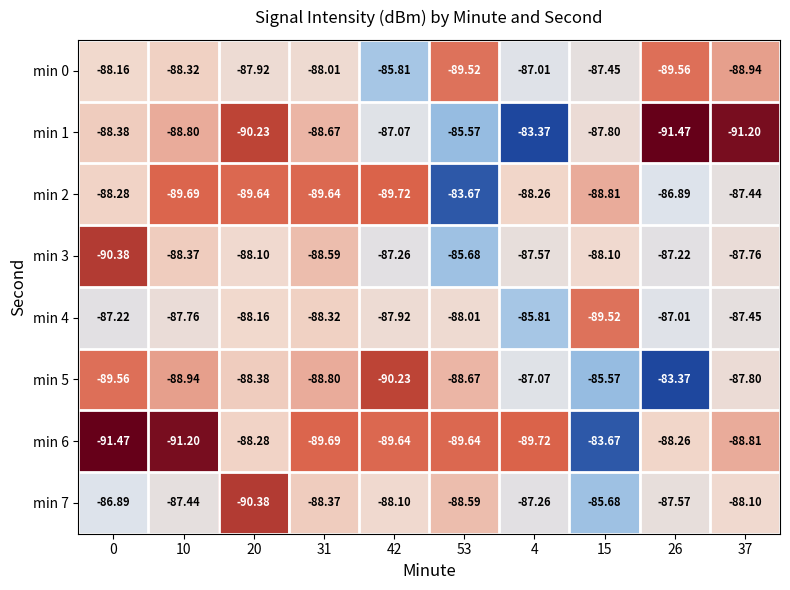

Is the value of min 4 at 26 greater than the value of min 2 at 37?

Yes